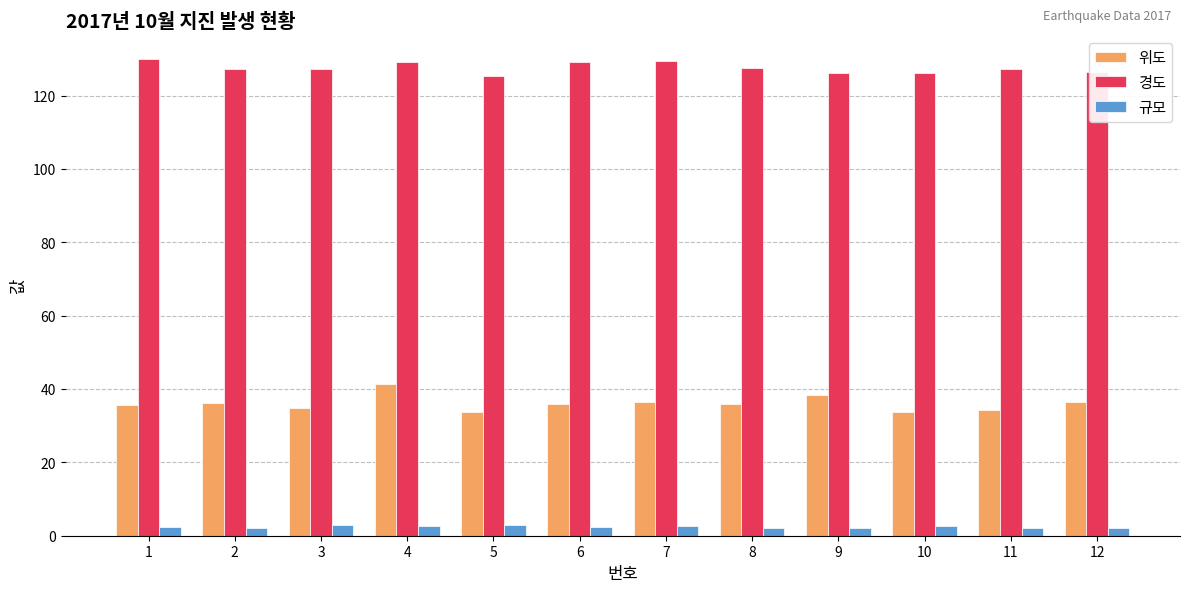

What is the difference between the 위도 values at 7 and 6?

0.8